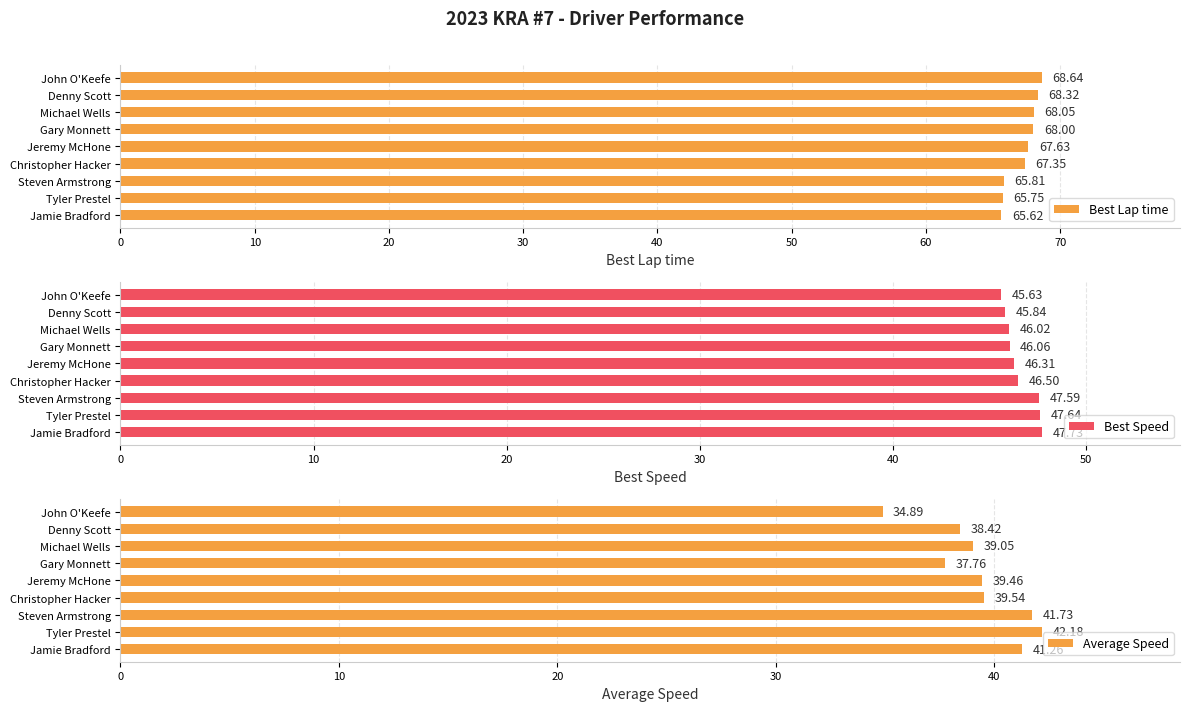

What is the sum of the Average Speed values at Michael Wells and Gary Monnett?

76.8